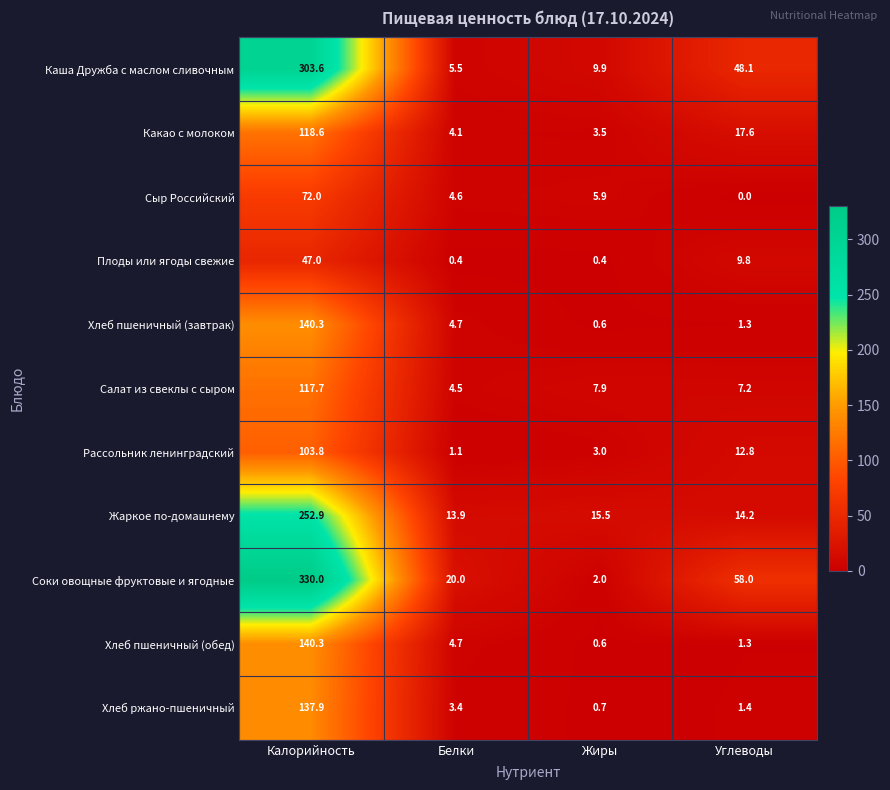

At which label does Соки овощные фруктовые и ягодные first exceed 58?

Калорийность